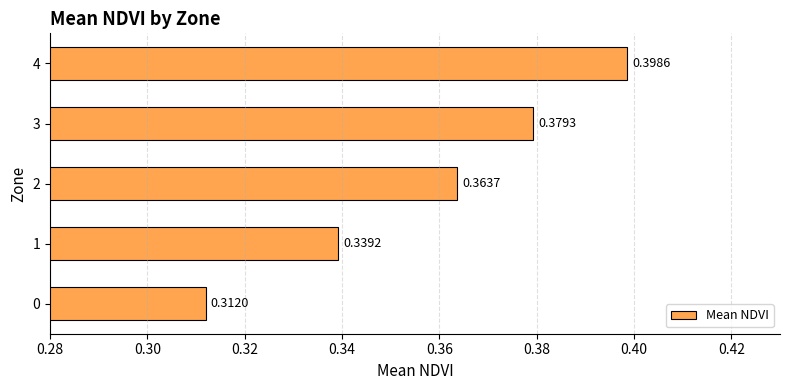

Rank the categories by value from lowest to highest.

0, 1, 2, 3, 4